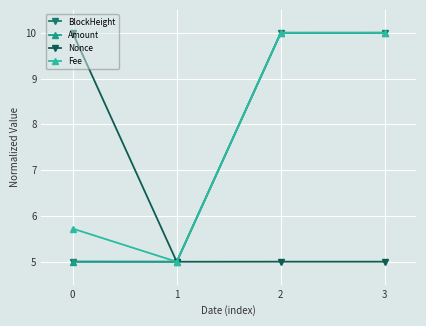

True or false: BlockHeight and Nonce intersect in this chart.

True